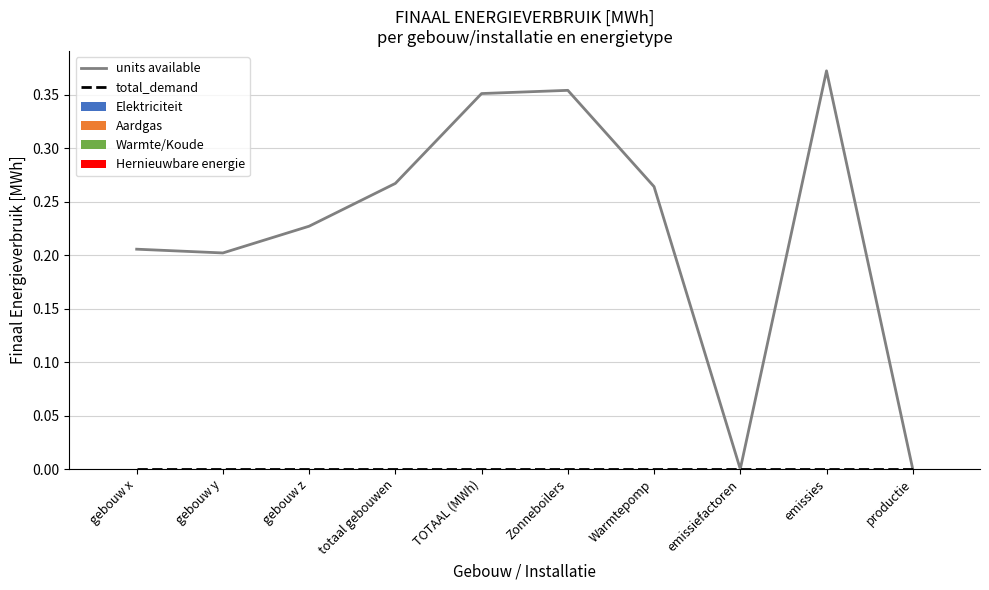

Between gebouw x and Zonneboilers, which series saw the biggest shift?

units available